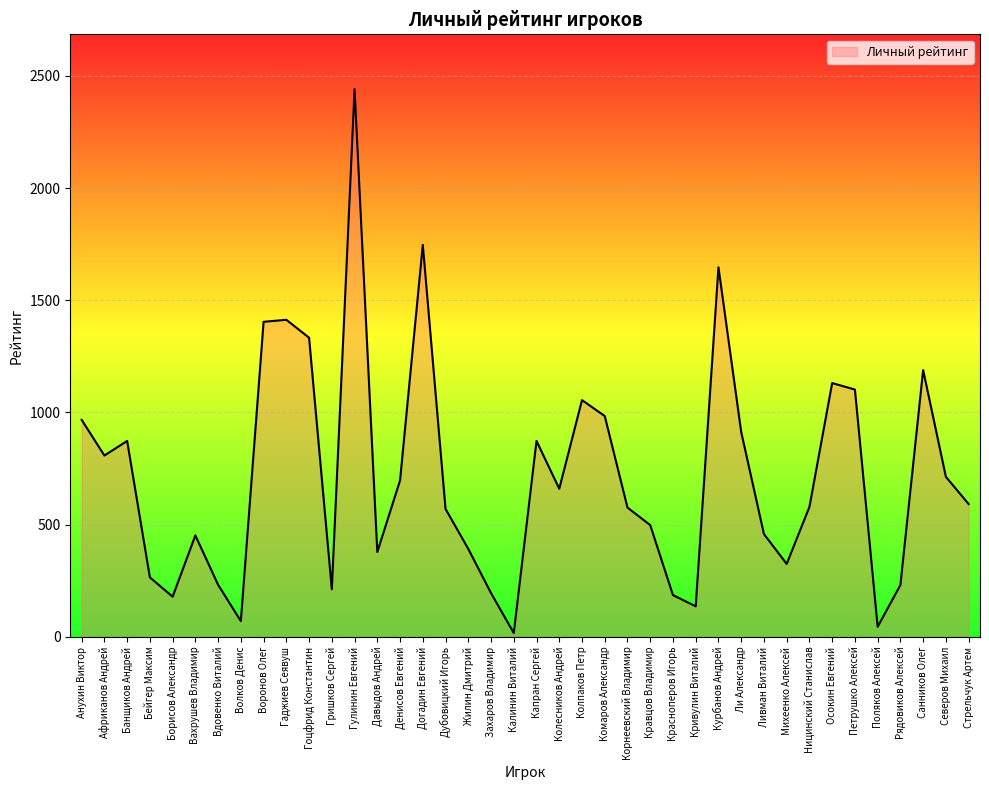

The value at Капран Сергей is 873. True or false?

True